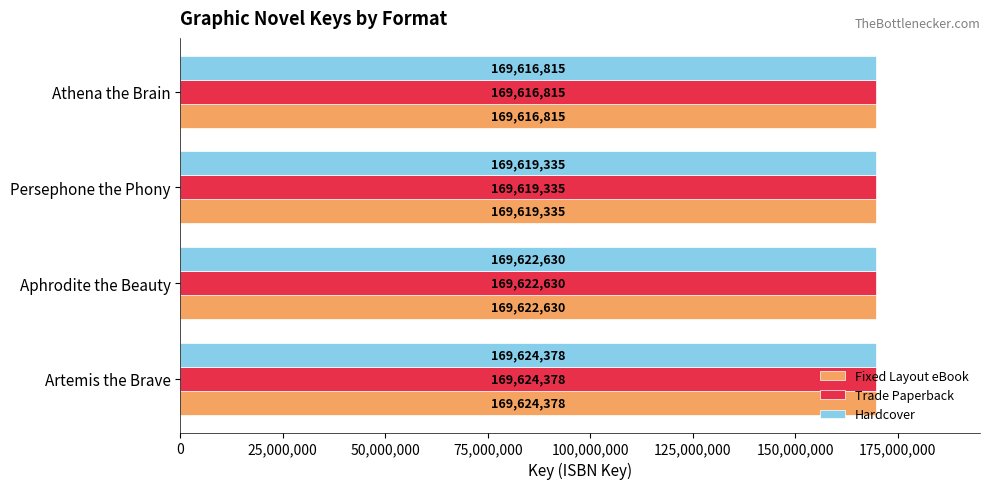

Is the value of Hardcover at Athena the Brain greater than the value of Fixed Layout eBook at Artemis the Brave?

No